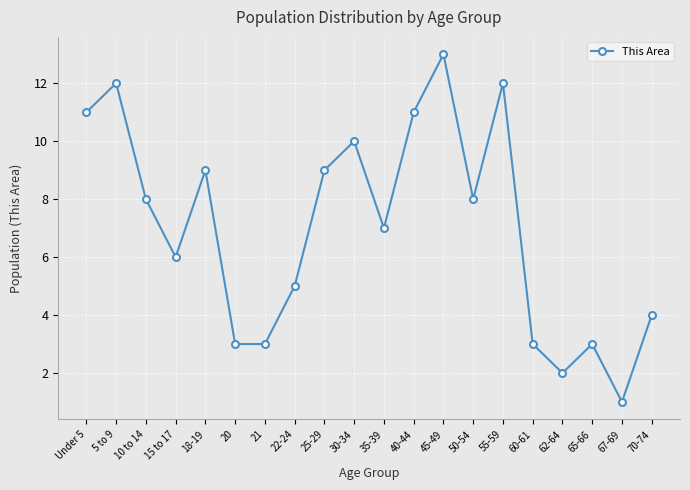

Reading left to right, what are all the values shown in this chart?

11	12	8	6	9	3	3	5	9	10	7	11	13	8	12	3	2	3	1	4